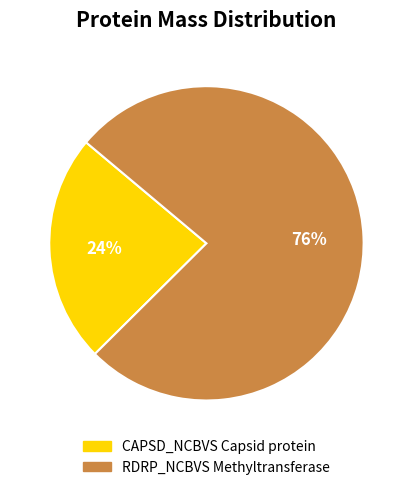

How many segments does this pie chart have?

2